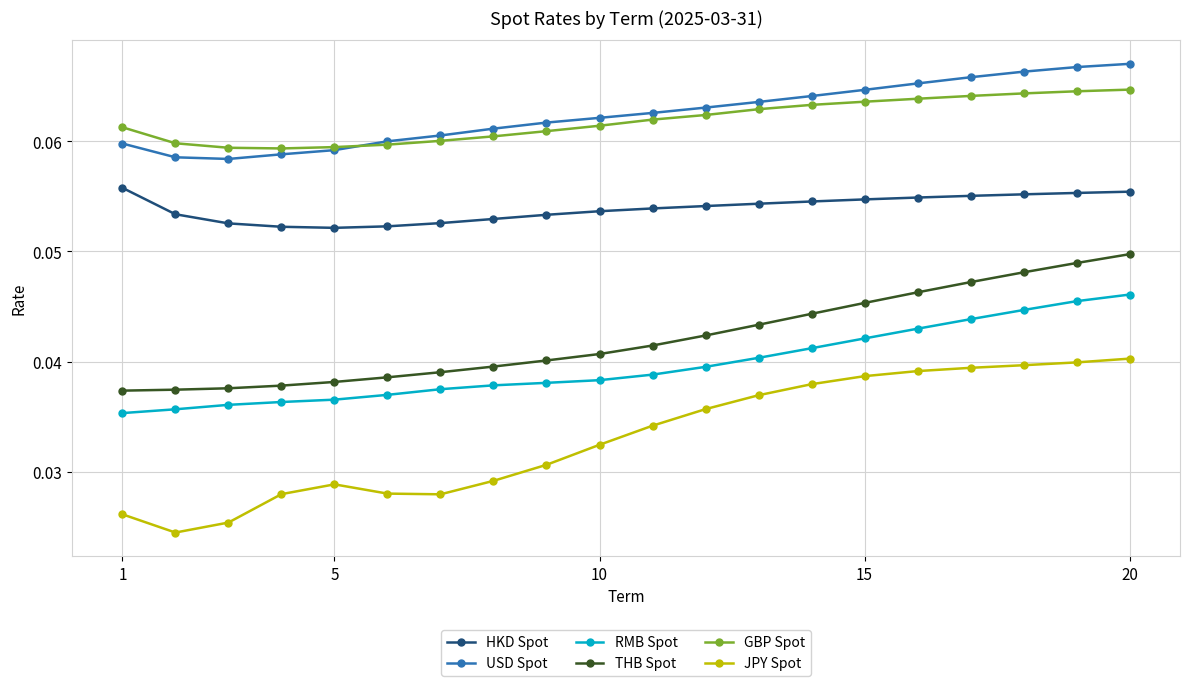

At how many categories does at least one series exceed 0?

20